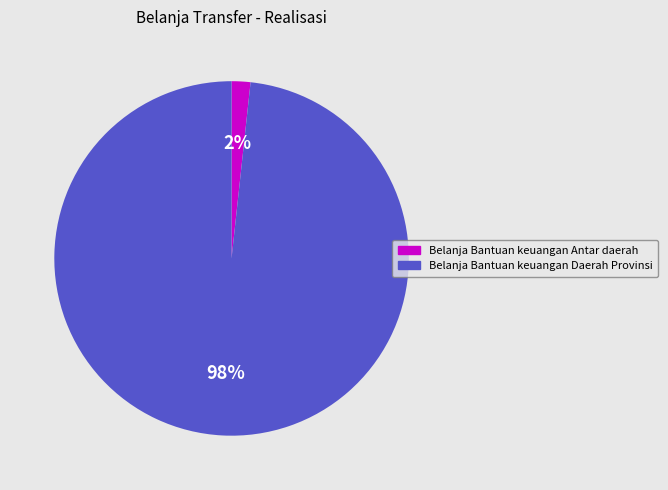

Do Belanja Bantuan keuangan Antar daerah and Belanja Bantuan keuangan Daerah Provinsi together represent more than half of the pie?

Yes